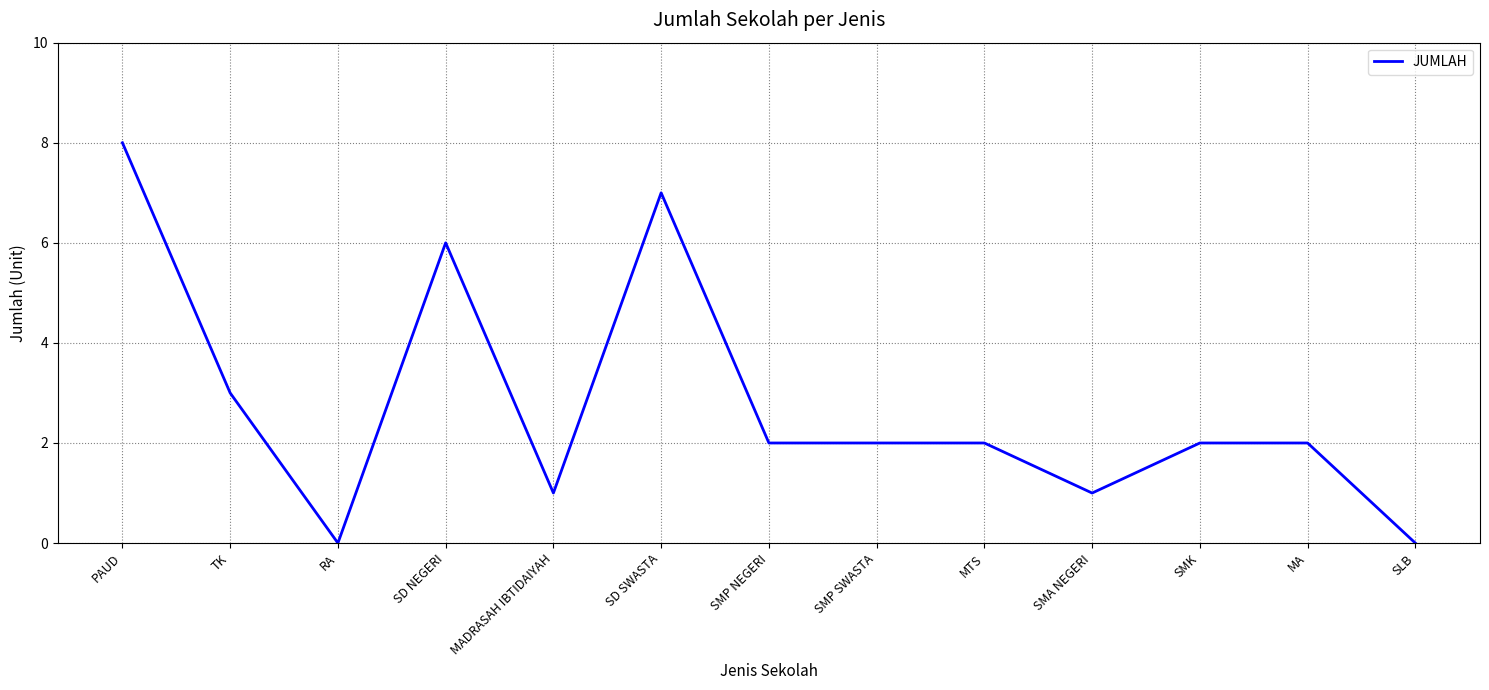

What is the sum of all values?

36